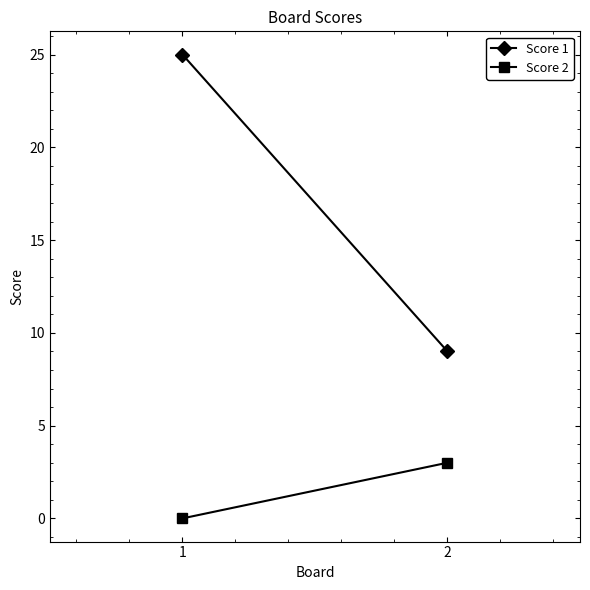

What is the total value across all series at 2?

12